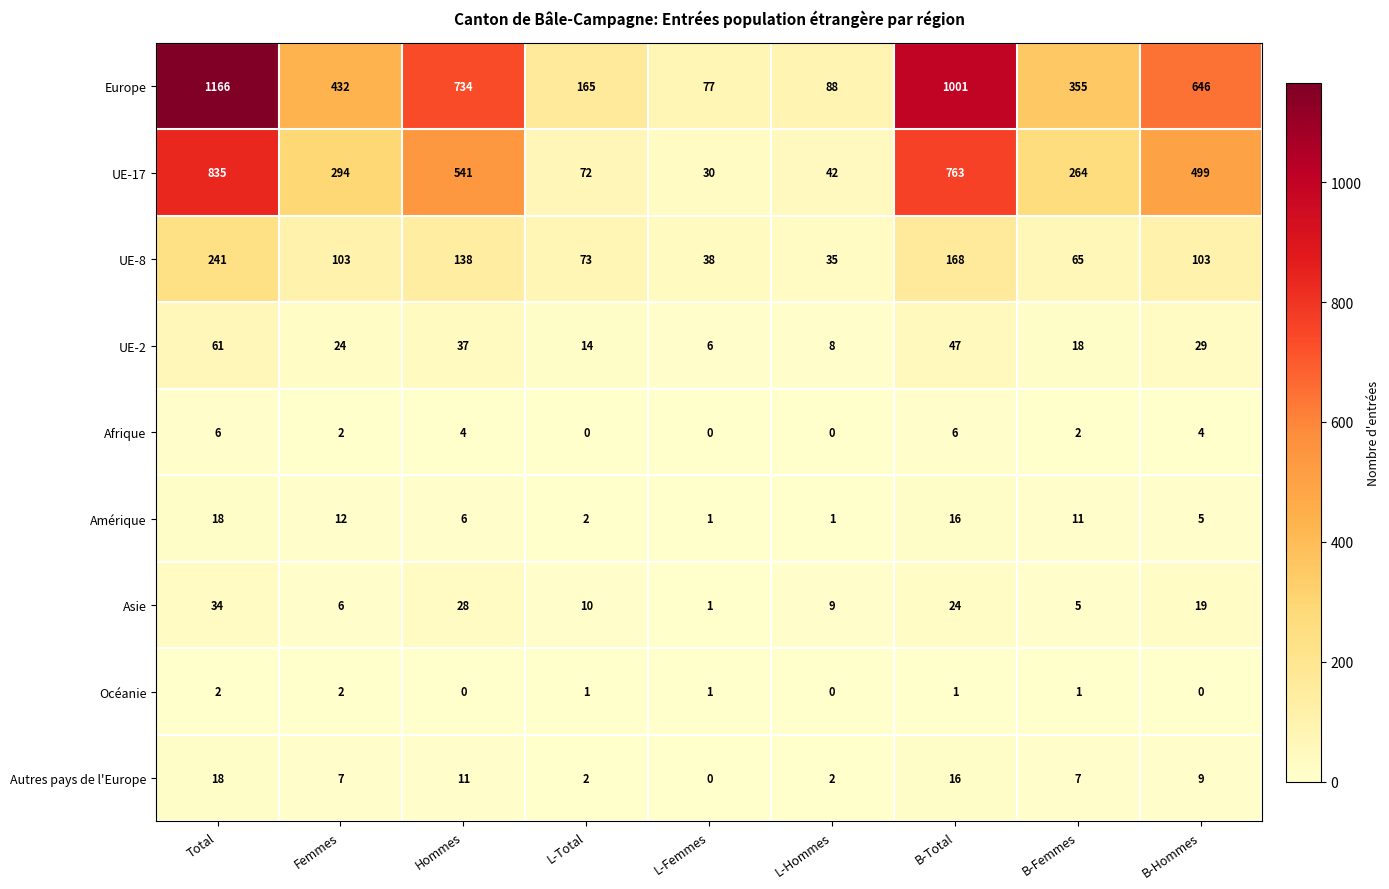

Rank the categories by Asie value from highest to lowest.

Total, Hommes, B-Total, B-Hommes, L-Total, L-Hommes, Femmes, B-Femmes, L-Femmes